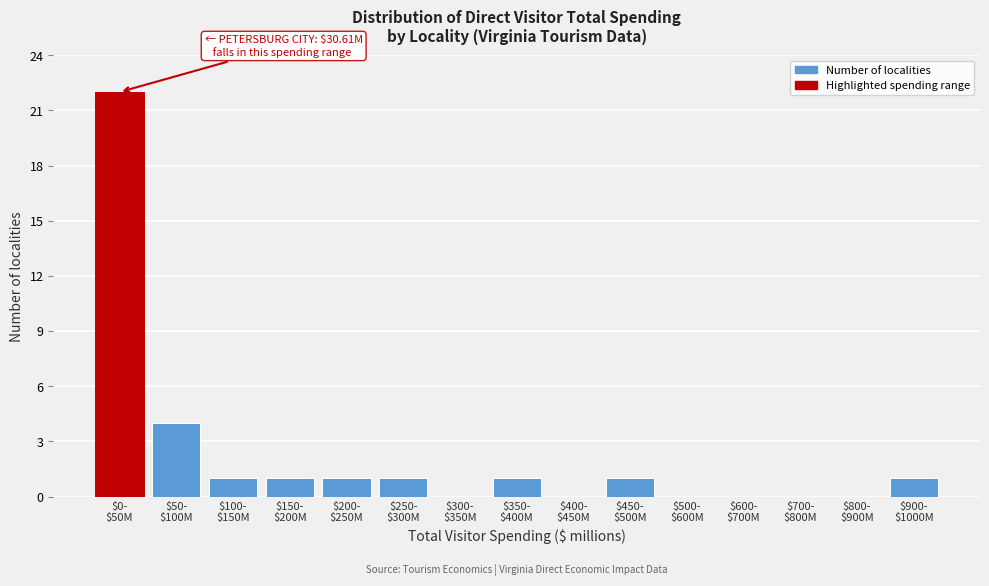

What is the greatest value displayed?

22